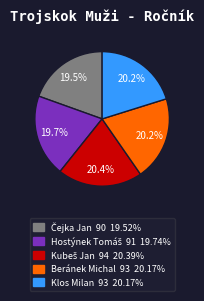

How much of the chart is everything except Beránek Michal?

79.8%